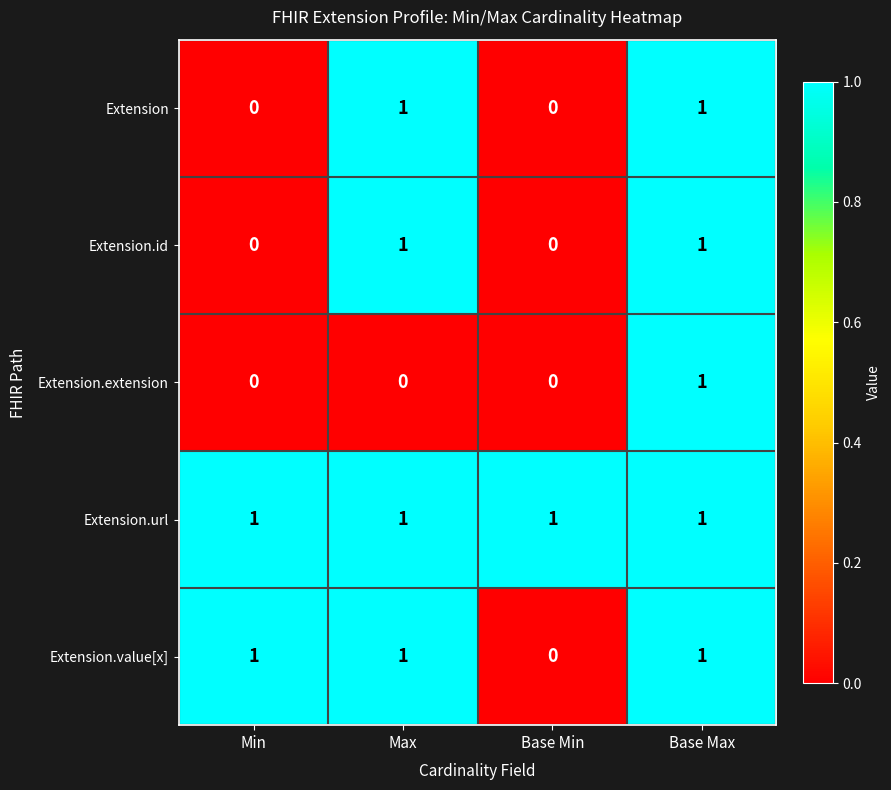

The value of Extension.url at Max is 1. True or false?

True